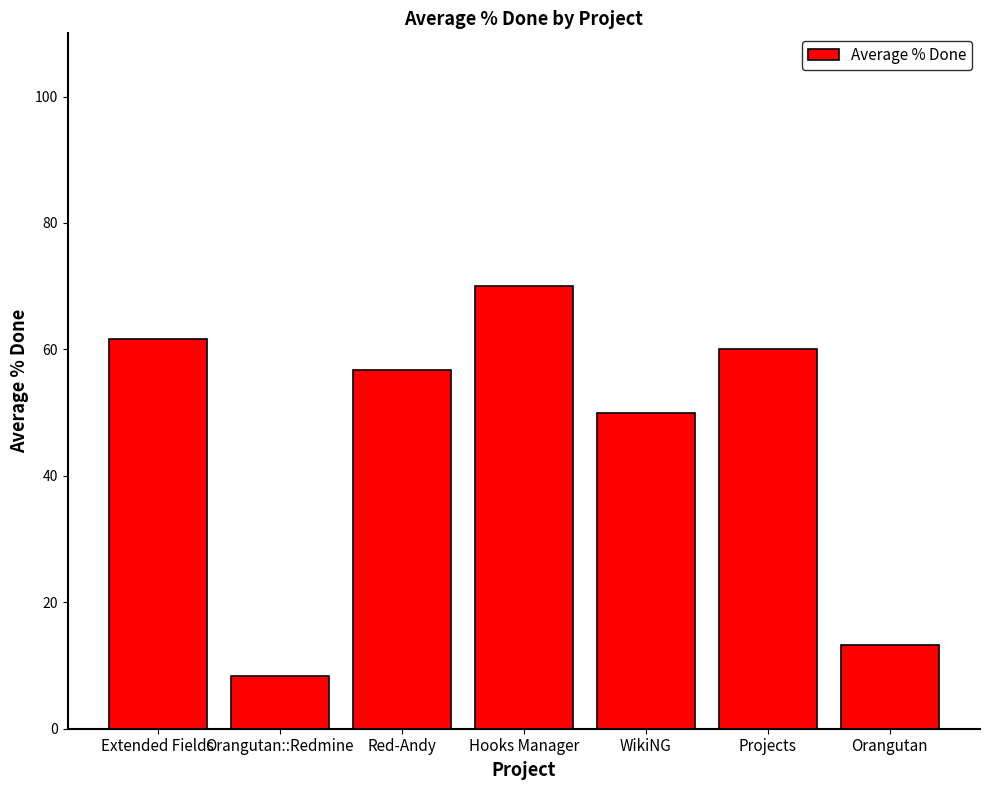

The value at Projects is 60.0. True or false?

True